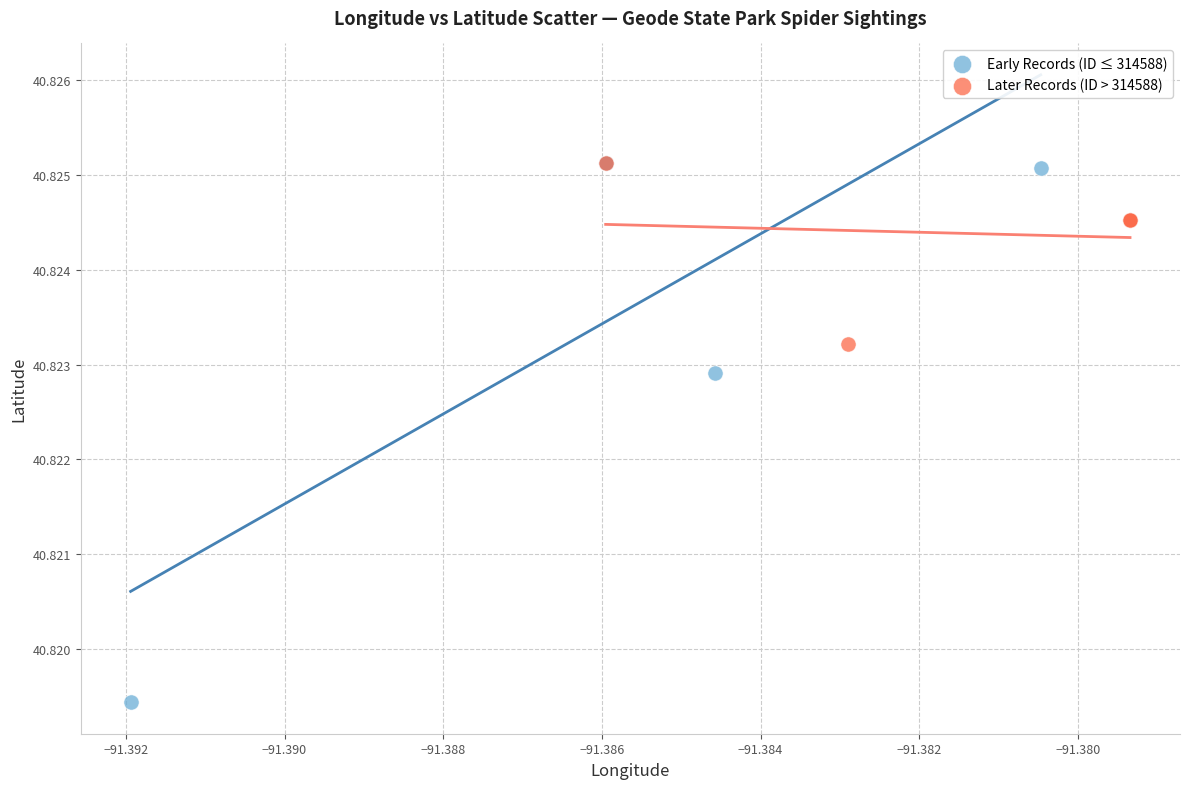

Which series has the largest Y range (max minus min)?

Early Records (ID ≤ 314588)